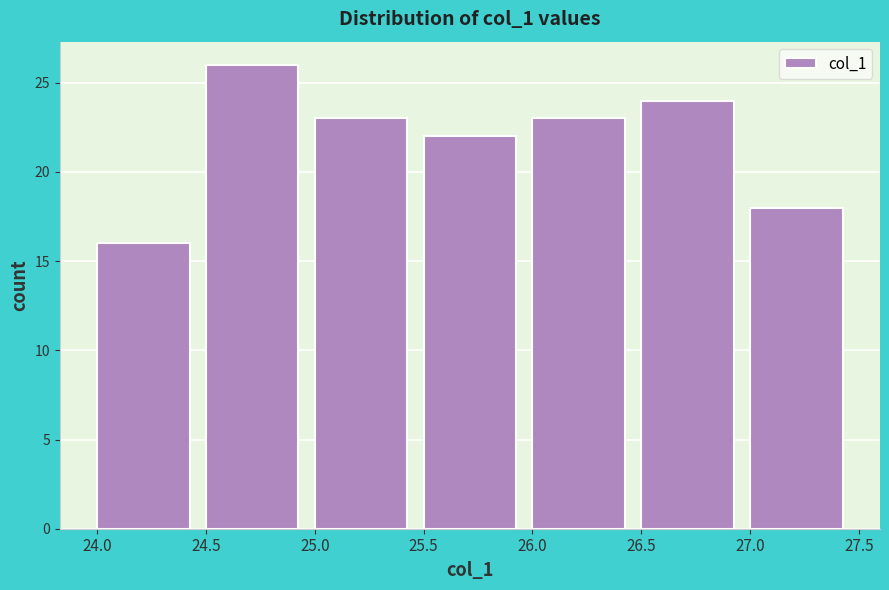

Reading left to right, transcribe this chart: for each bar, give the range it covers on the x-axis and its height. The values are not printed on the chart, so give them approximately, as read against the axis.

24.0 to 24.5: 16
24.5 to 25.0: 26
25.0 to 25.5: 23
25.5 to 26.0: 22
26.0 to 26.5: 23
26.5 to 27.0: 24
27.0 to 27.5: 18